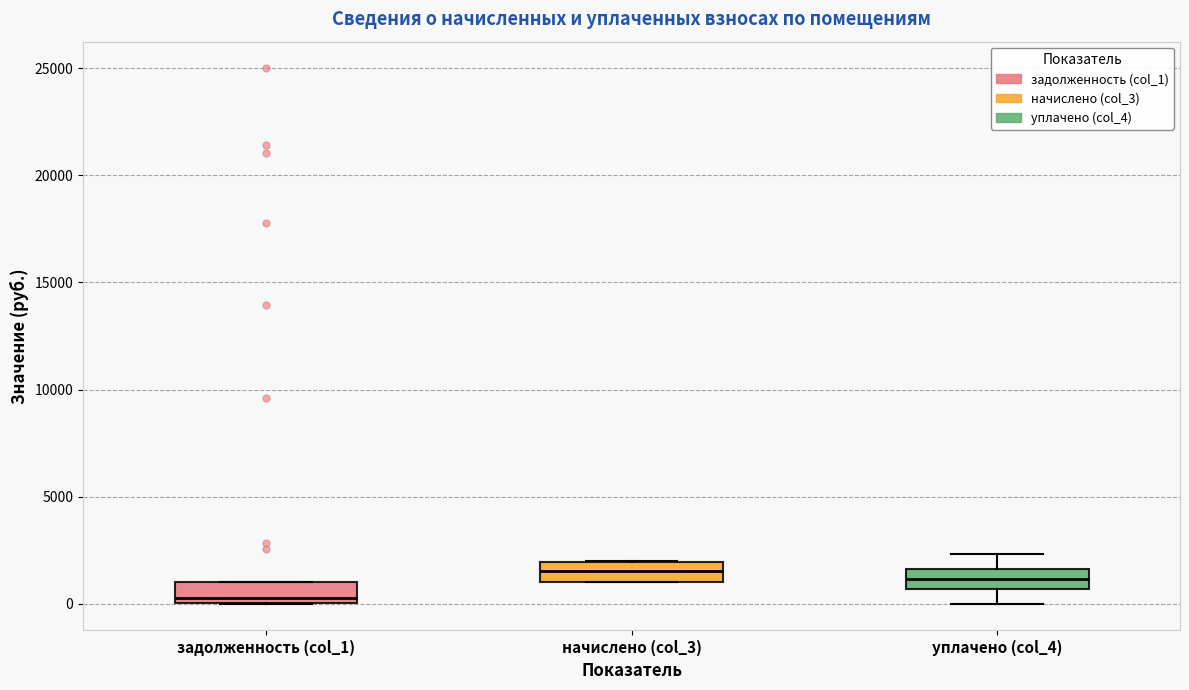

Where is the upper edge of the box for задолженность (col_1) on the y-axis? The values are not printed on the chart, so give them approximately, as read against the axis.

1000